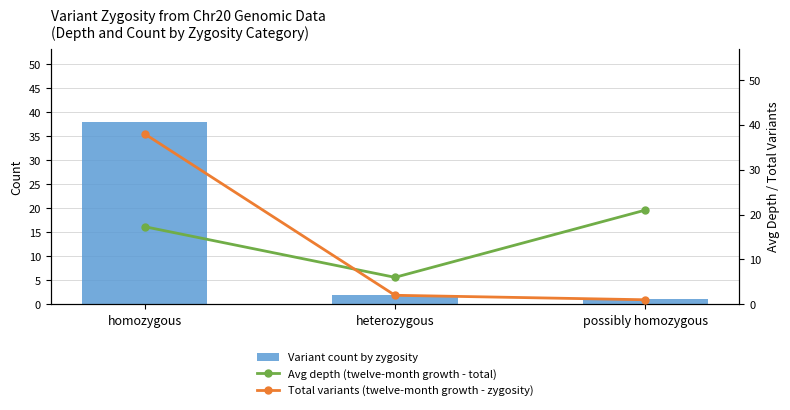

Which series has the largest range (max minus min)?

Variant count by zygosity